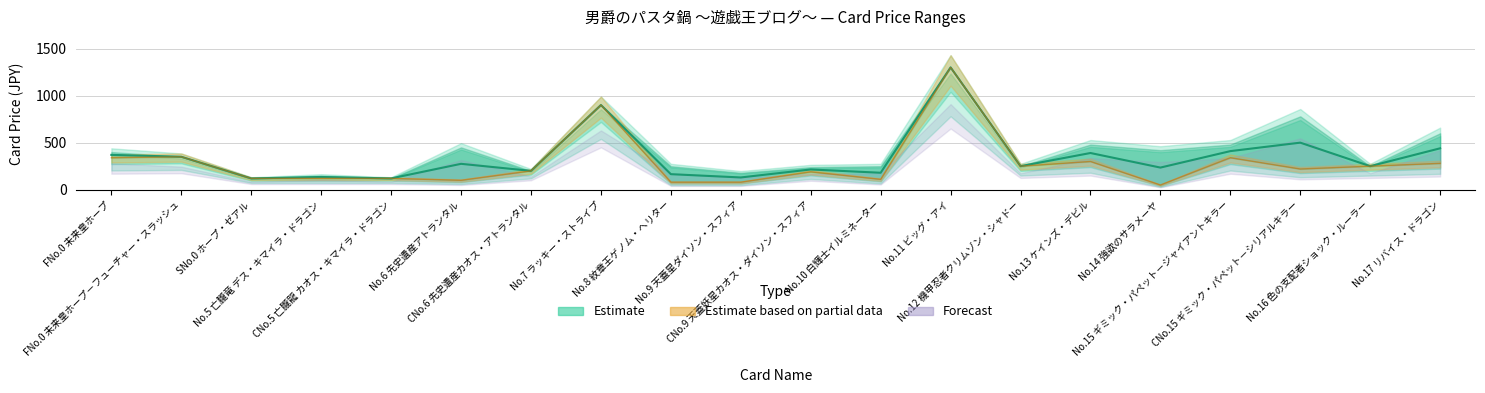

What is the label of the 6th point from the left?

No.6 先史遺産アトランタル